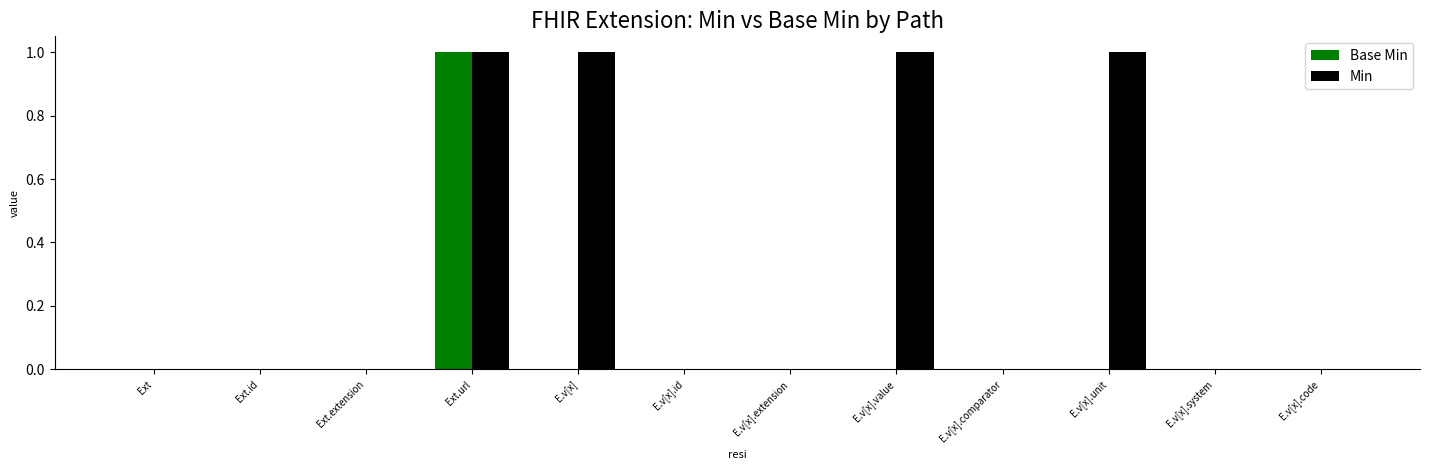

Reading left to right, list all the values displayed in this chart.

Base Min: 0	0	0	1	0	0	0	0	0	0	0	0
Min: 0	0	0	1	1	0	0	1	0	1	0	0